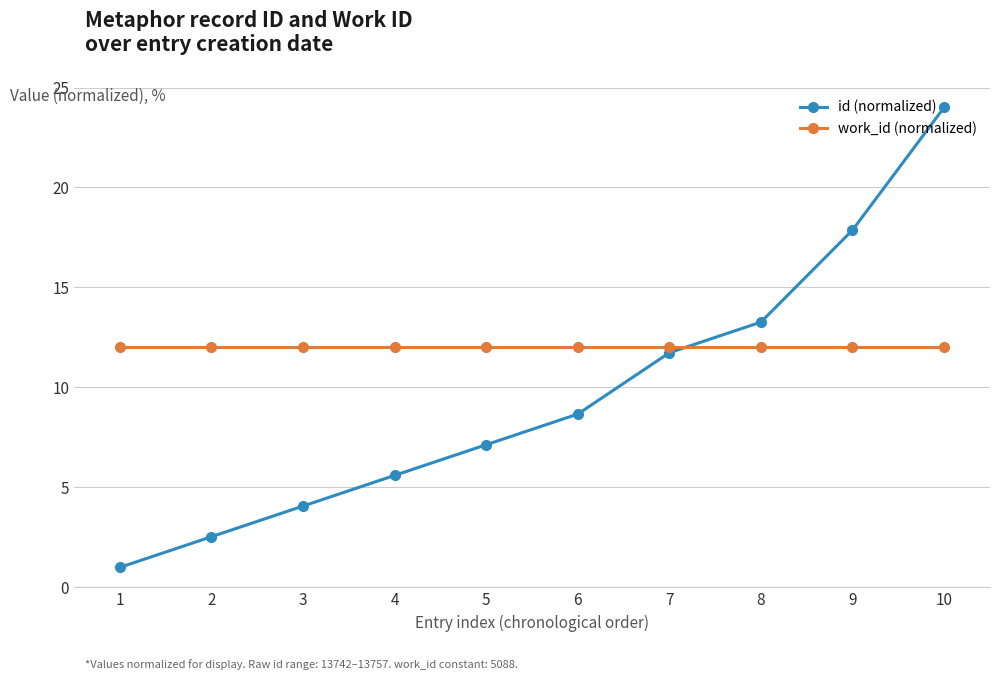

True or false: id (normalized) and work_id (normalized) intersect in this chart.

True